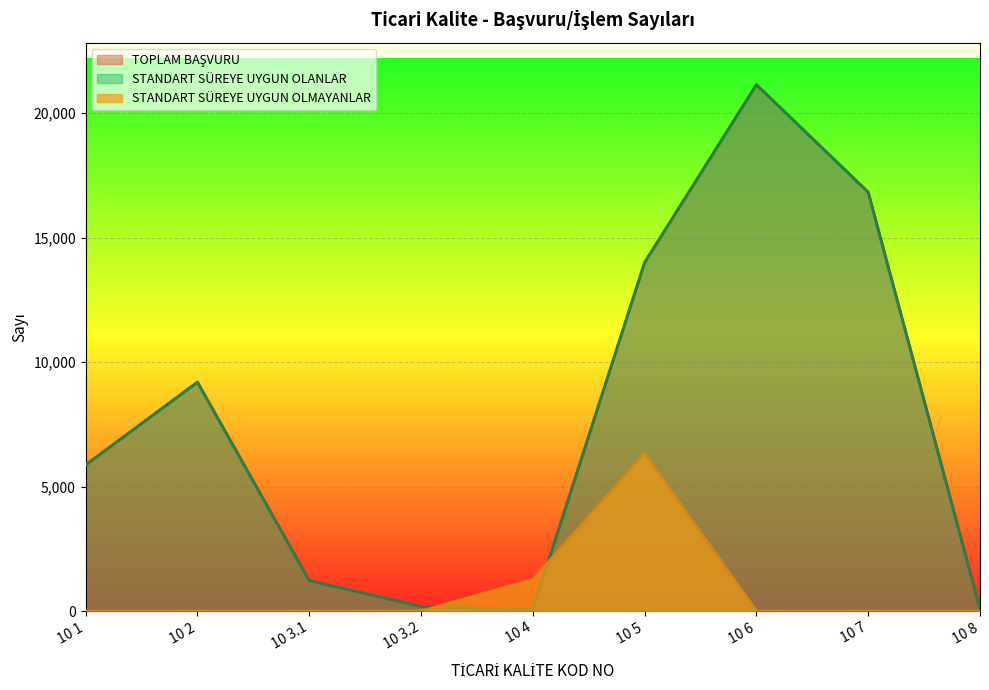

What is the difference between the second highest and second lowest values in the TOPLAM BAŞVURU series?

16726.0